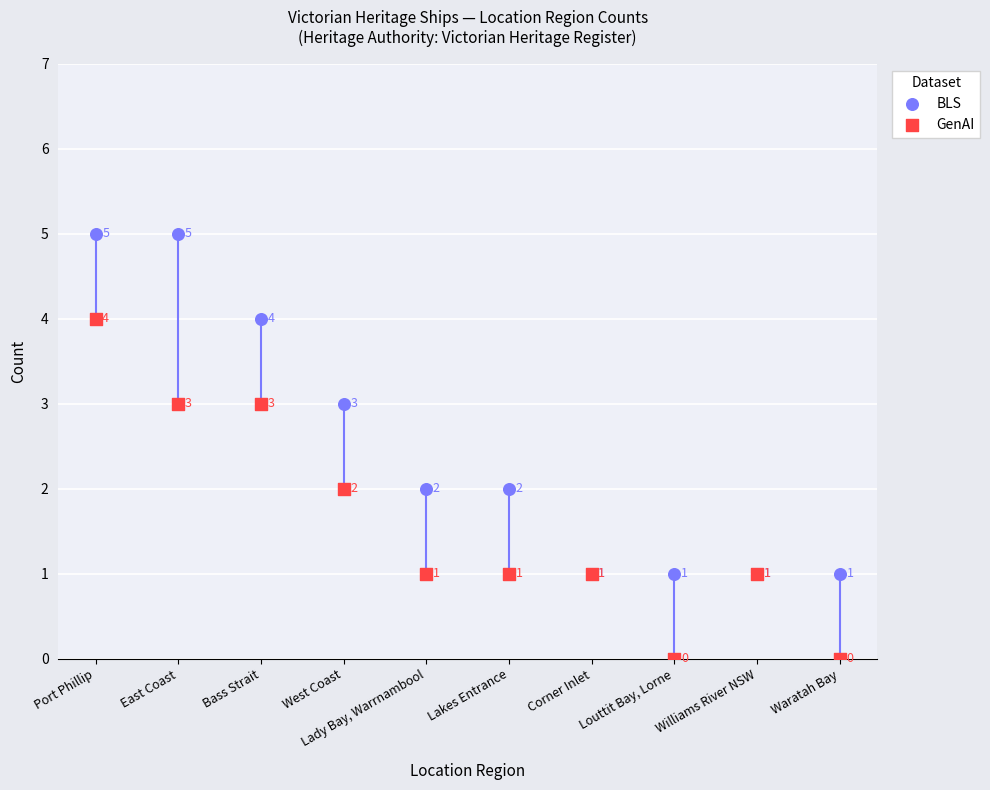

In the BLS series, what Y value is closest to 3?

3